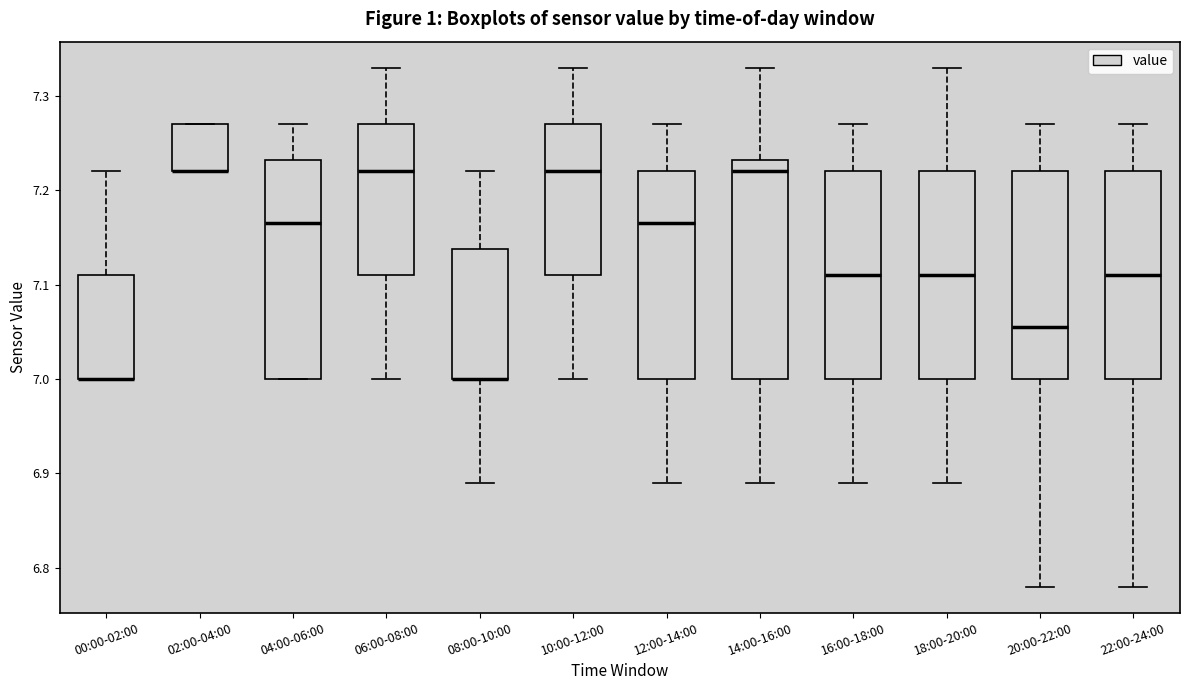

Reading left to right, transcribe this box plot: for each box, give where its median line is, the range the box spans, and where its two whiskers end, as read against the y-axis. The values are not printed on the chart, so give them approximately, as read against the axis.

00:00-02:00: median 7.00 (drawn on the box's lower edge), box 7.00 to 7.11, whiskers 7.00 to 7.22
02:00-04:00: median 7.22 (drawn on the box's lower edge), box 7.22 to 7.27, whiskers 7.22 to 7.27
04:00-06:00: median 7.17, box 7.00 to 7.23, whiskers 7.00 to 7.27
06:00-08:00: median 7.22, box 7.11 to 7.27, whiskers 7.00 to 7.33
08:00-10:00: median 7.00 (drawn on the box's lower edge), box 7.00 to 7.14, whiskers 6.89 to 7.22
10:00-12:00: median 7.22, box 7.11 to 7.27, whiskers 7.00 to 7.33
12:00-14:00: median 7.17, box 7.00 to 7.22, whiskers 6.89 to 7.27
14:00-16:00: median 7.22, box 7.00 to 7.23, whiskers 6.89 to 7.33
16:00-18:00: median 7.11, box 7.00 to 7.22, whiskers 6.89 to 7.27
18:00-20:00: median 7.11, box 7.00 to 7.22, whiskers 6.89 to 7.33
20:00-22:00: median 7.06, box 7.00 to 7.22, whiskers 6.78 to 7.27
22:00-24:00: median 7.11, box 7.00 to 7.22, whiskers 6.78 to 7.27